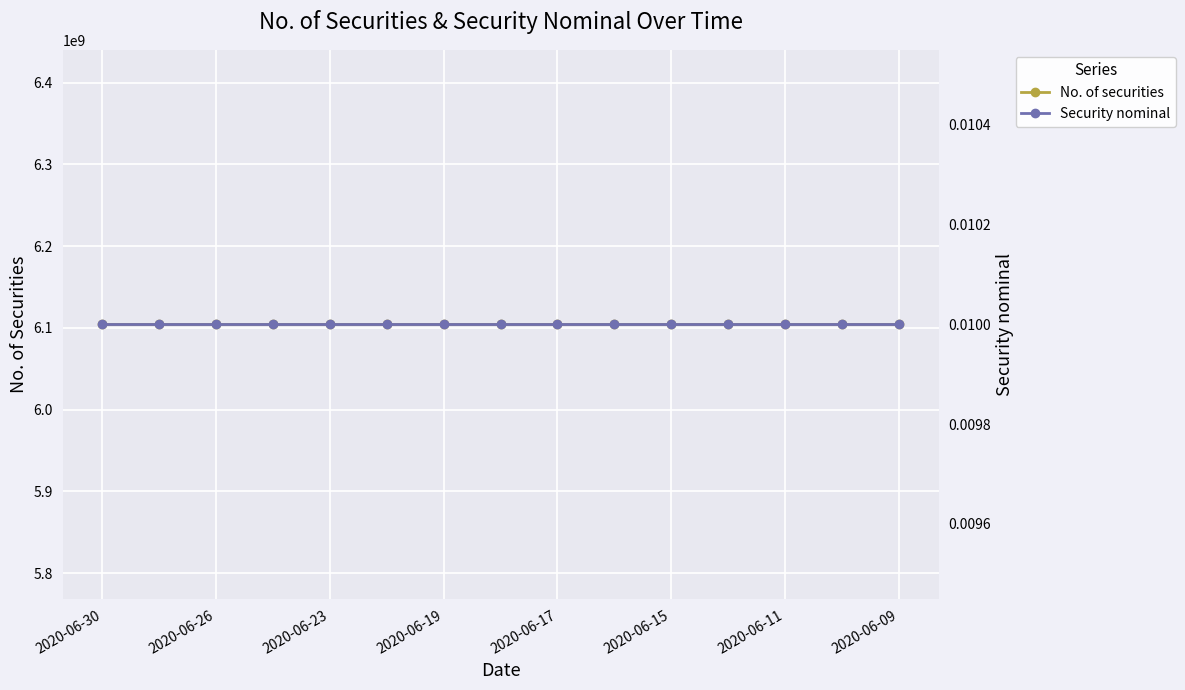

What is the sum of all No. of securities values?

91565744700.0